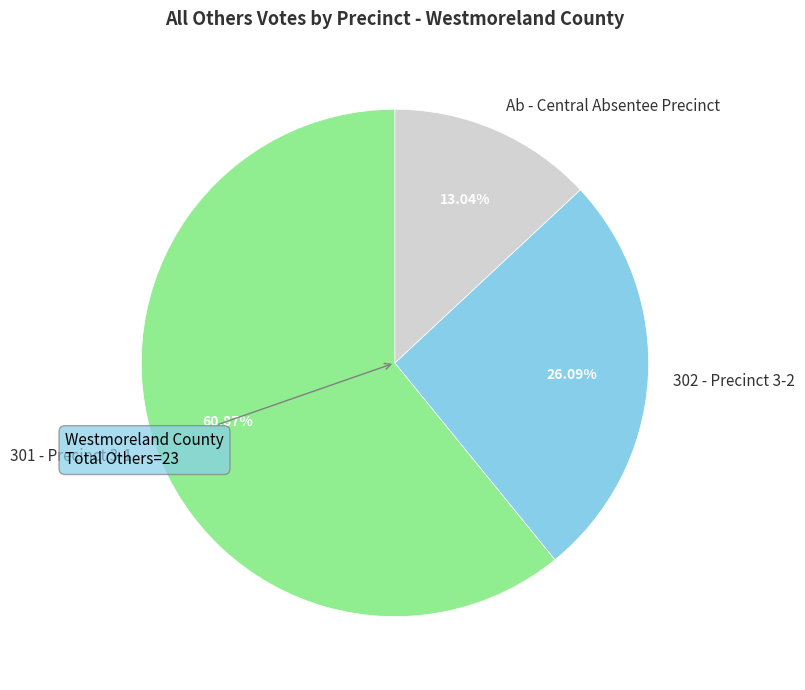

How much of the chart is everything except Ab - Central Absentee Precinct?

87.0%